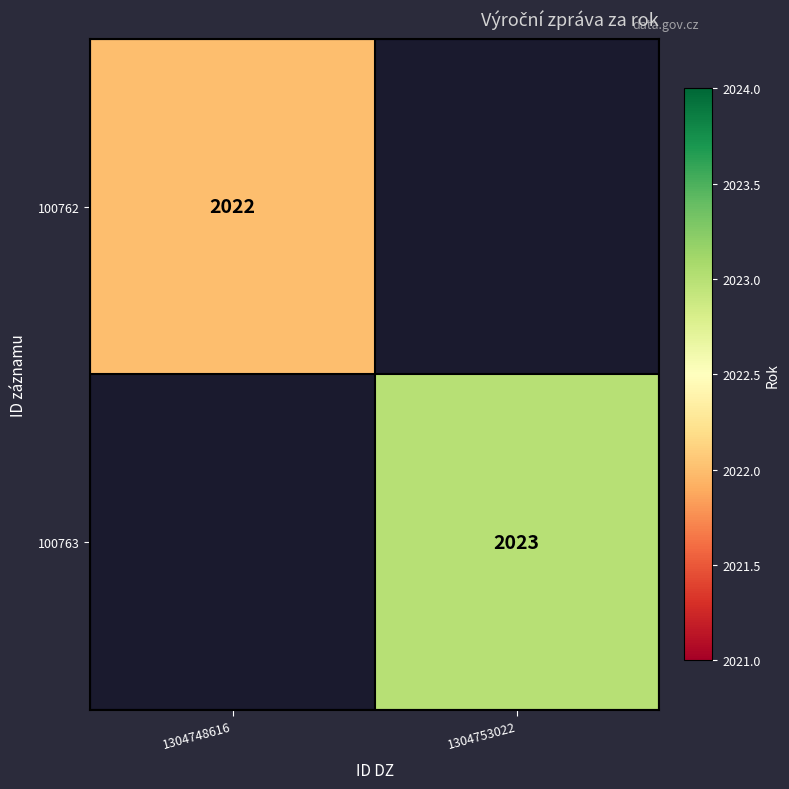

The 100762 series shows 1063 at 1304748616. True or false?

False